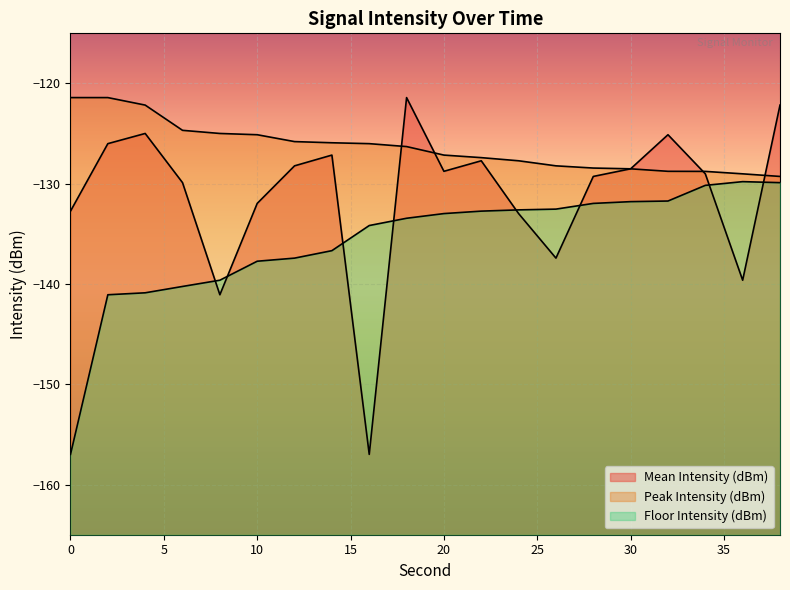

At how many categories does at least one series exceed -126?

11